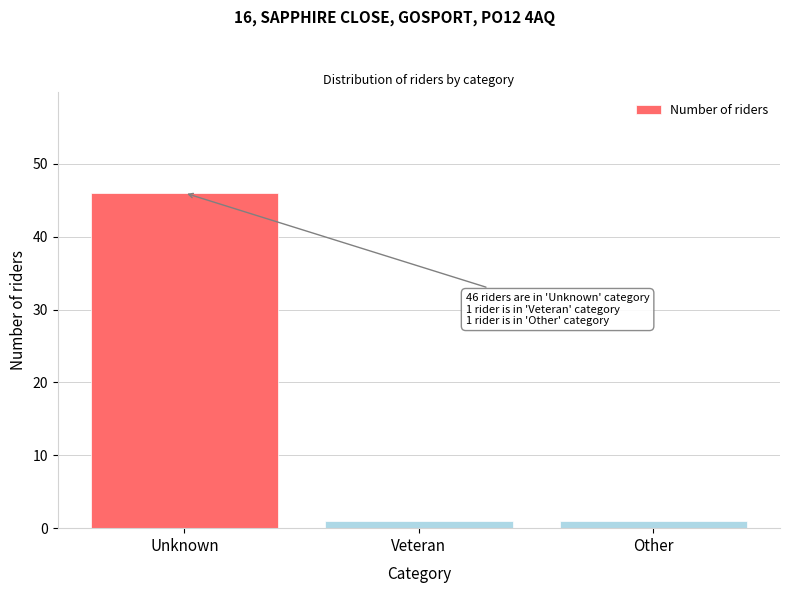

Reading left to right, extract all data points from this chart.

46	1	1